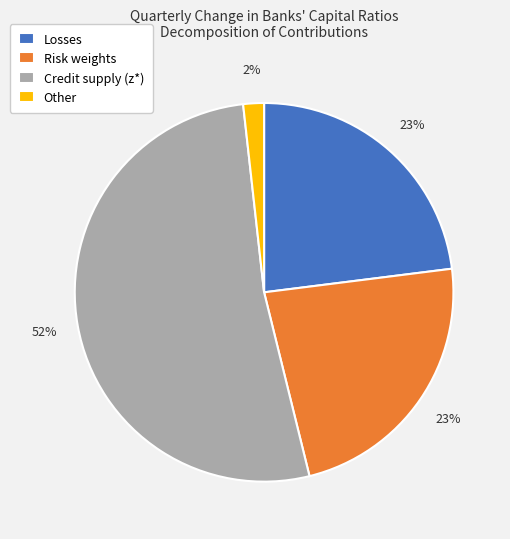

Combined, do Credit supply (z*) and Risk weights account for over 50%?

Yes